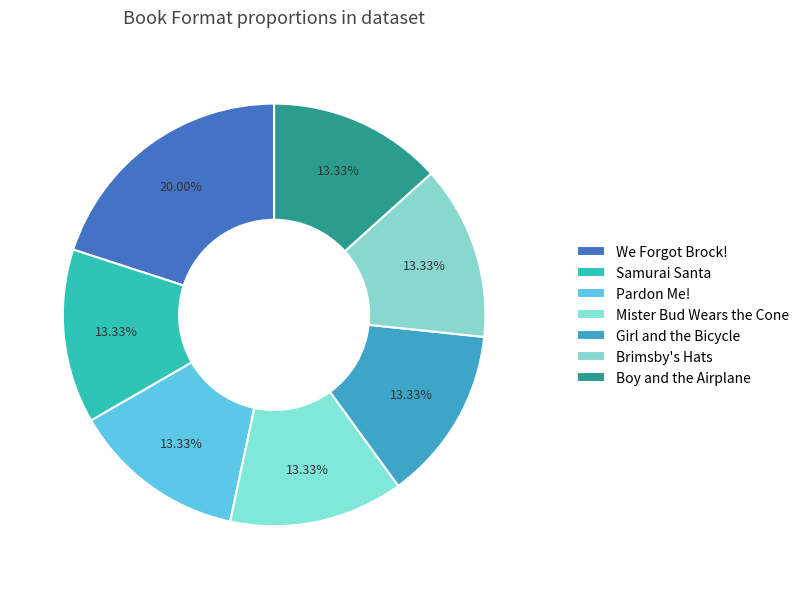

True or false: Brimsby's Hats accounts for 7% of the total.

False